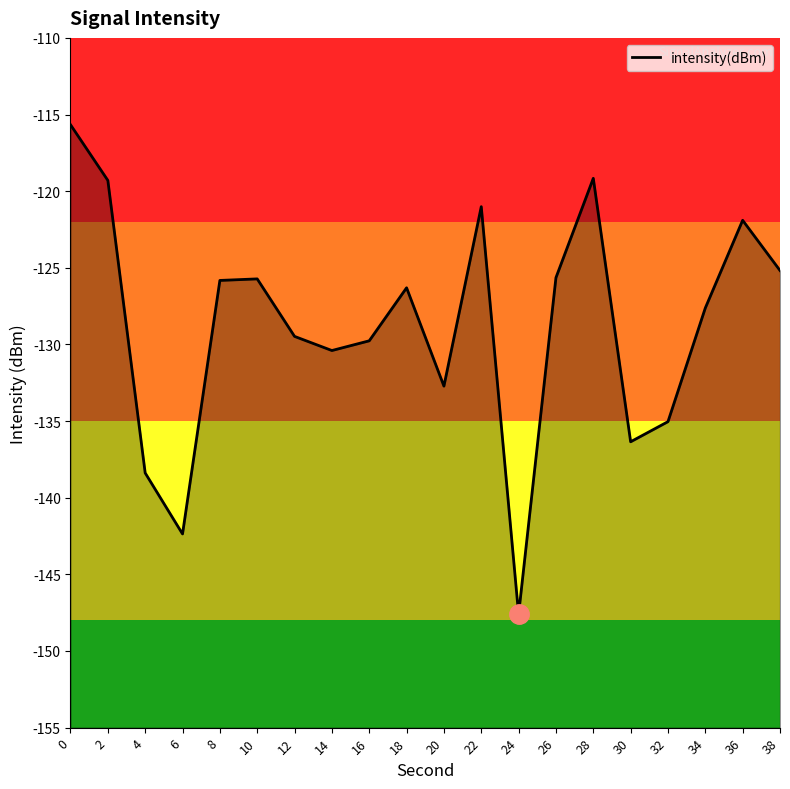

Is this an area chart (filled region under the line)?

No